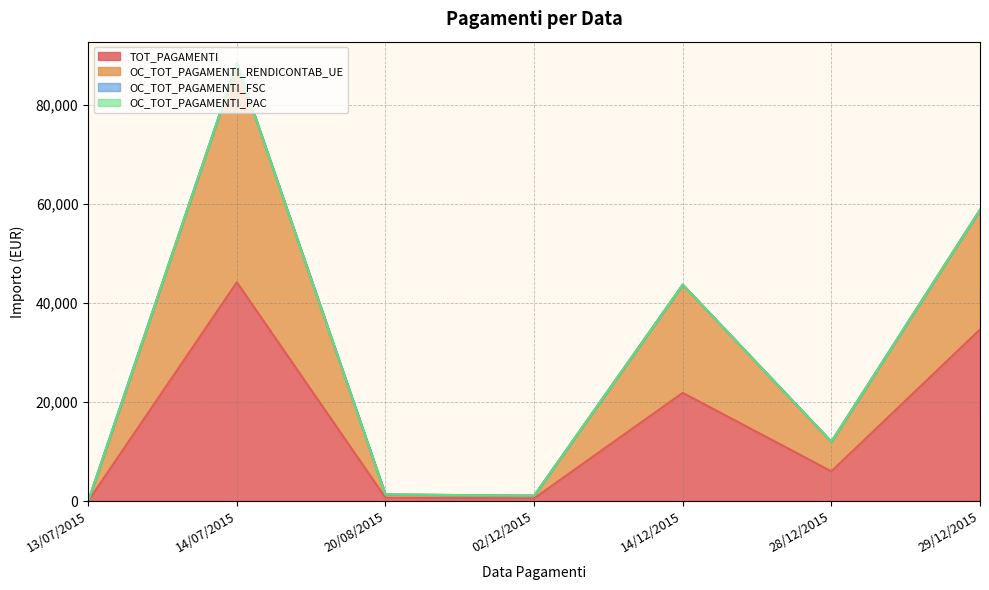

Reading left to right, what are all the values shown in this chart?

TOT_PAGAMENTI: 13/07/2015=0.0	14/07/2015=44192.5	20/08/2015=663.2	02/12/2015=539.8	14/12/2015=21858.3	28/12/2015=6000.0	29/12/2015=34660.2
OC_TOT_PAGAMENTI_RENDICONTAB_UE: 13/07/2015=0.0	14/07/2015=88384.9	20/08/2015=1326.3	02/12/2015=1079.6	14/12/2015=43716.7	28/12/2015=12000.0	29/12/2015=58836.4